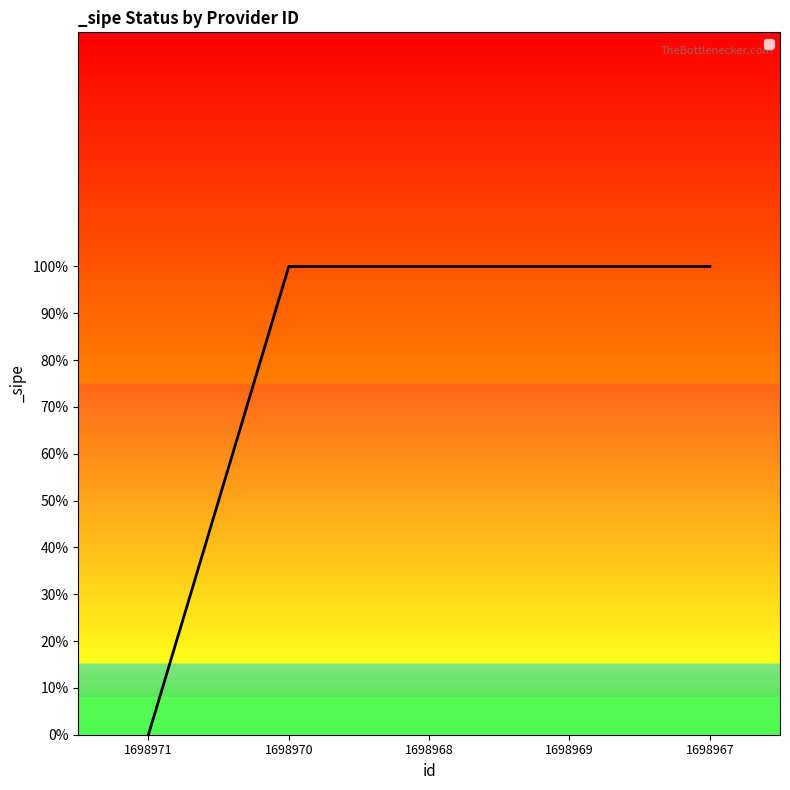

Does the chart have visible grid lines?

No